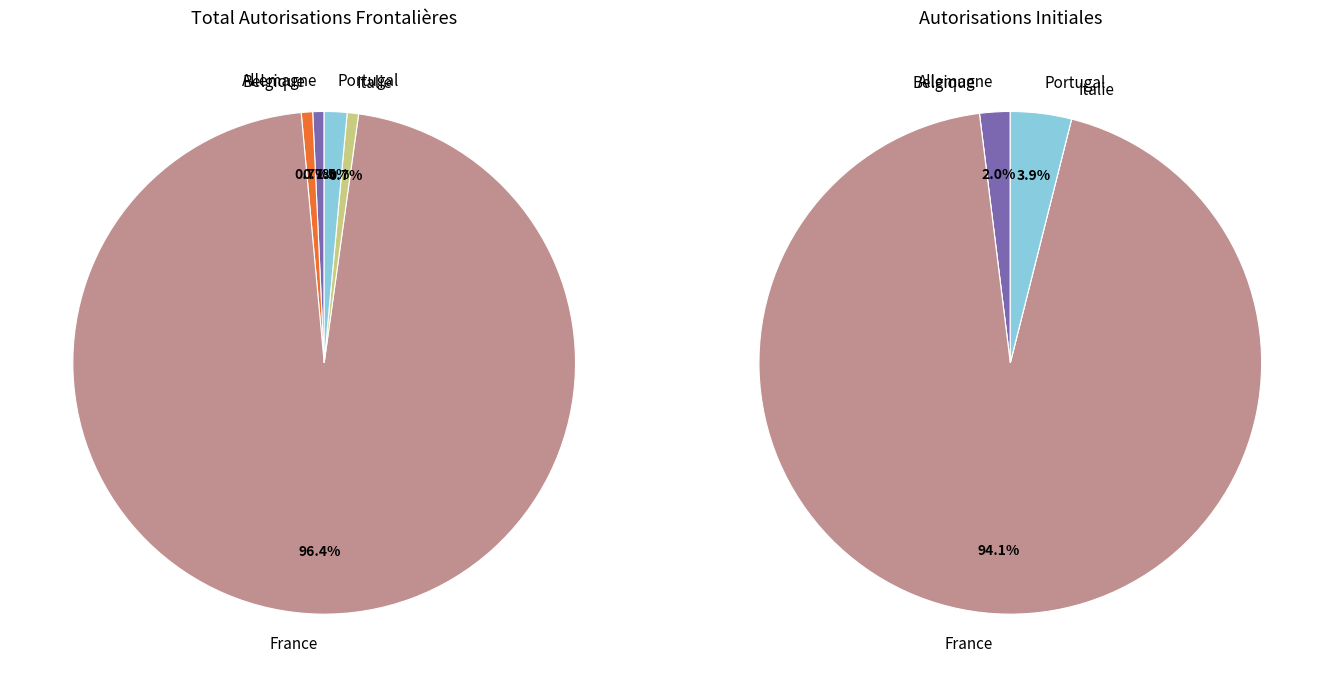

Count the number of slices in the pie.

5